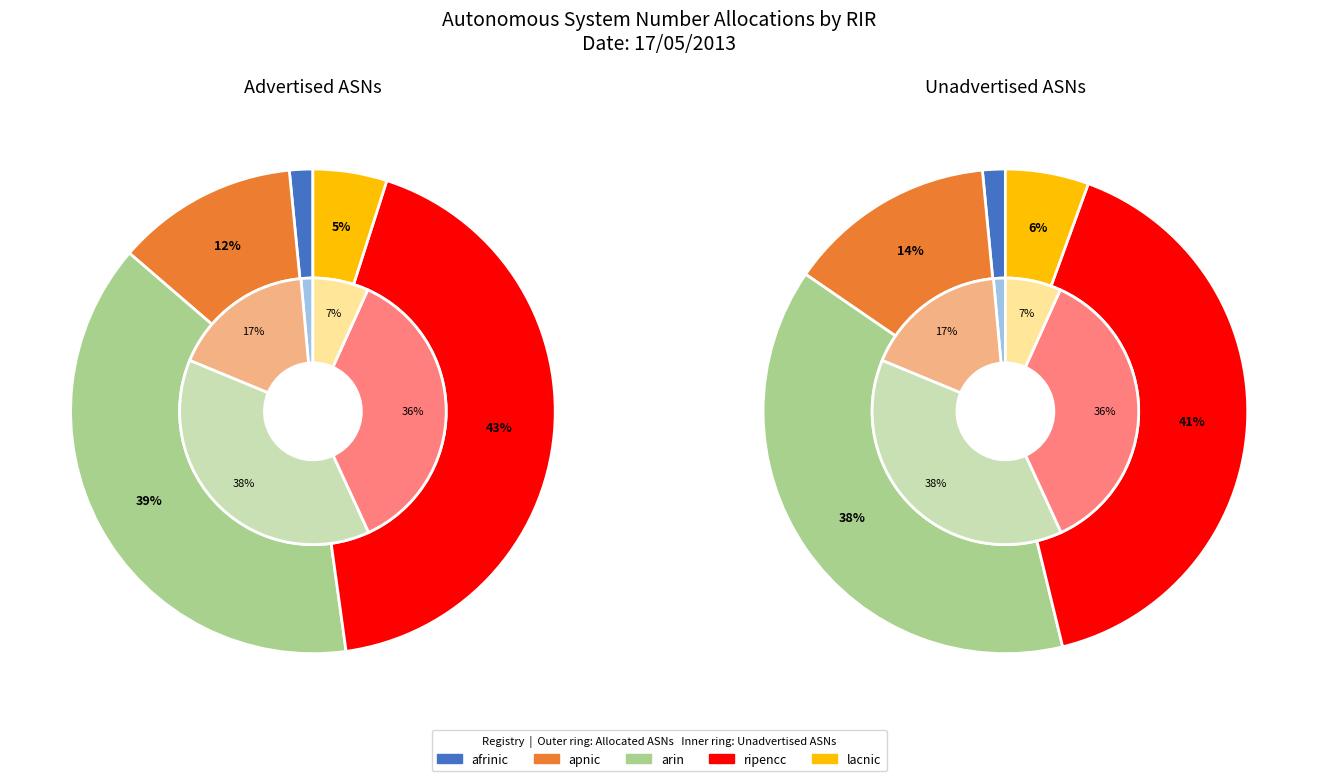

Do ripencc and arin together represent more than half of the pie?

Yes